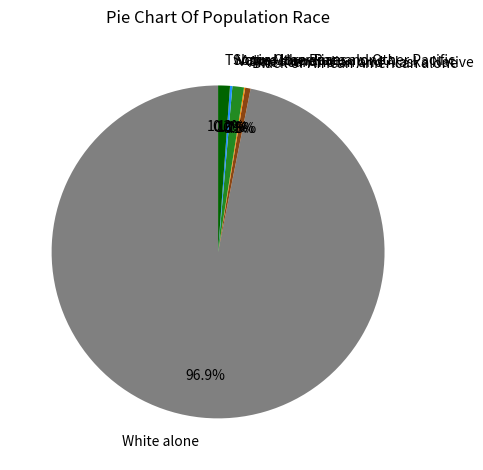

What is the smallest slice in the pie chart?

Native Hawaiian and Other Pacific